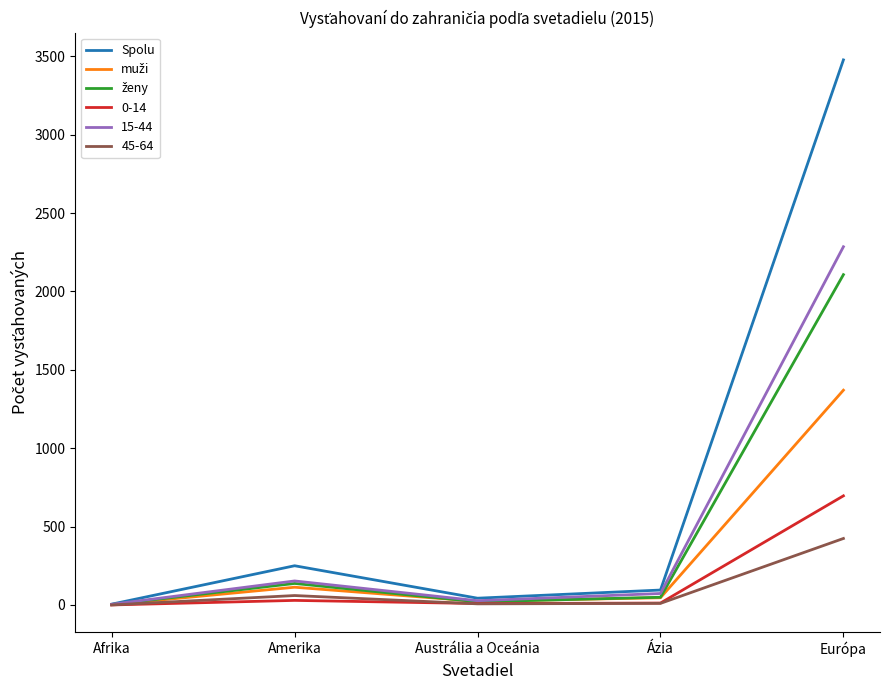

At which category is the sum across all series the highest?

Európa